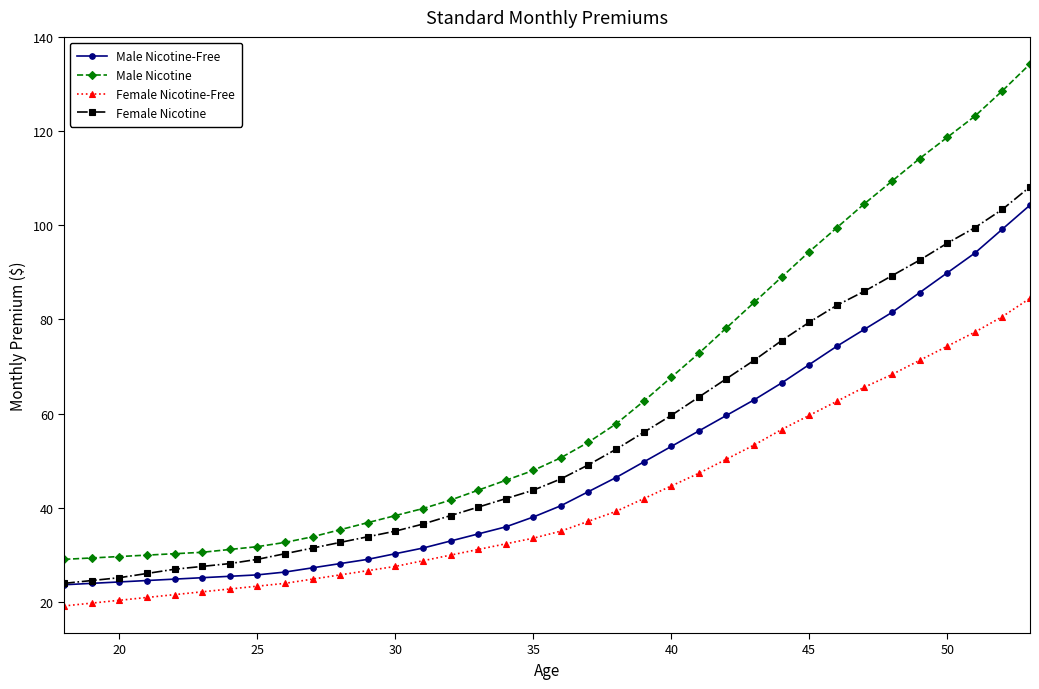

True or false: Female Nicotine and Female Nicotine-Free cross at least once.

False